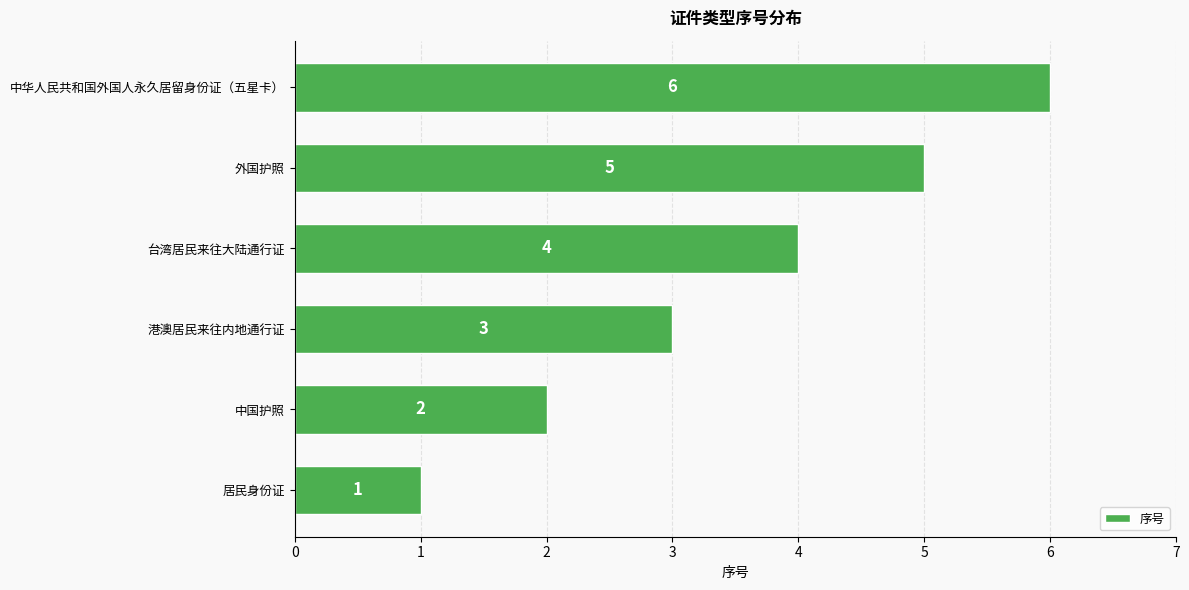

Count the values in the range 2 to 5.

4